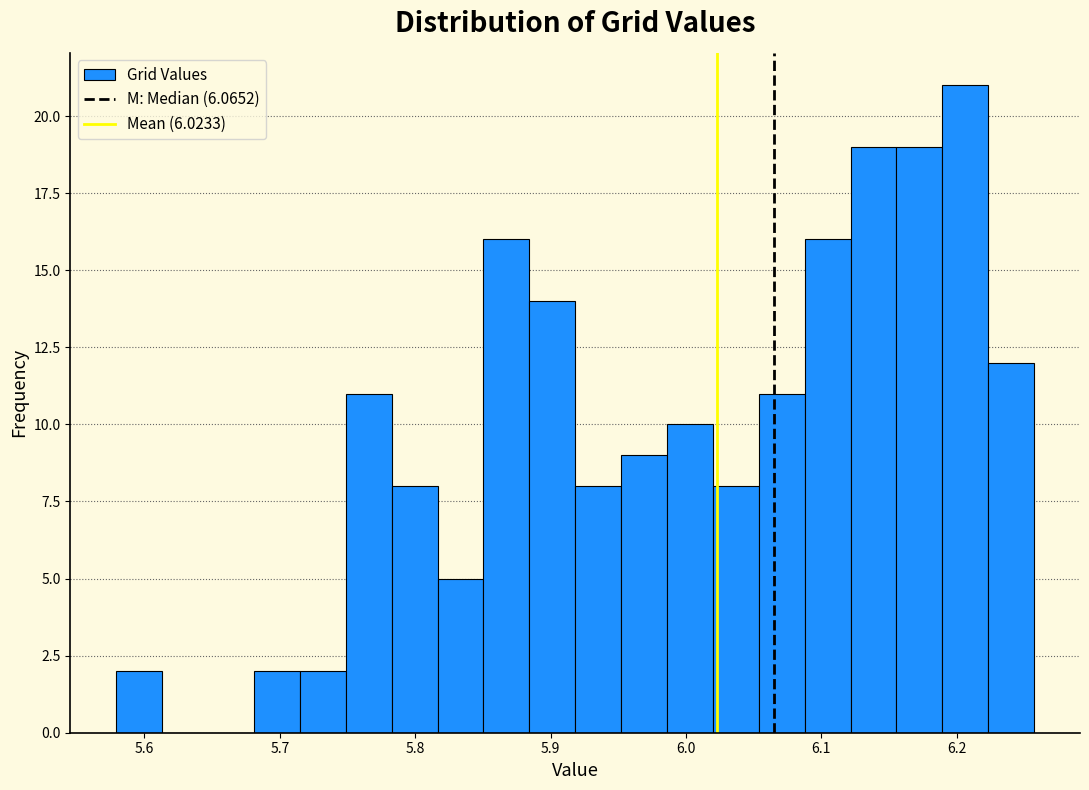

Around what value on the x-axis is the tallest bar? Give the approximate position of its centre, as read against the axis.

6.21